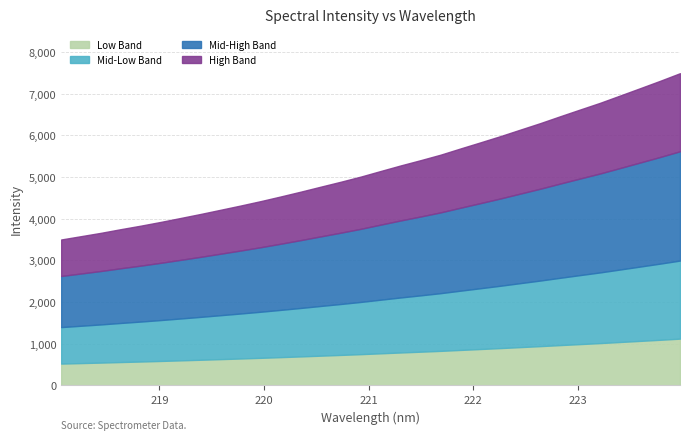

What is the change in value from 220.7354 to 221.3083?

+391.3